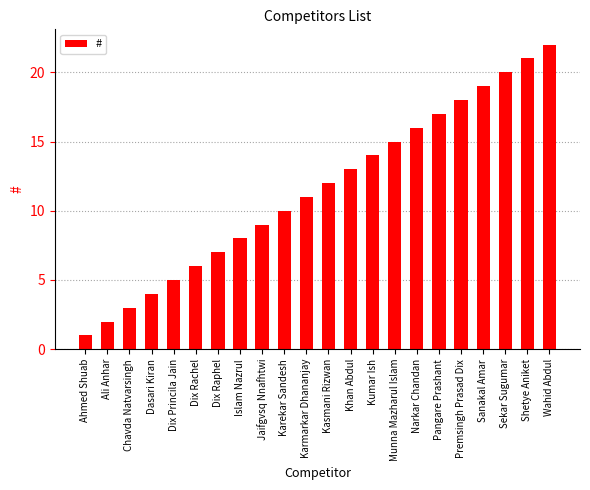

What is the approximate value at Narkar Chandan, to the nearest 10?

20